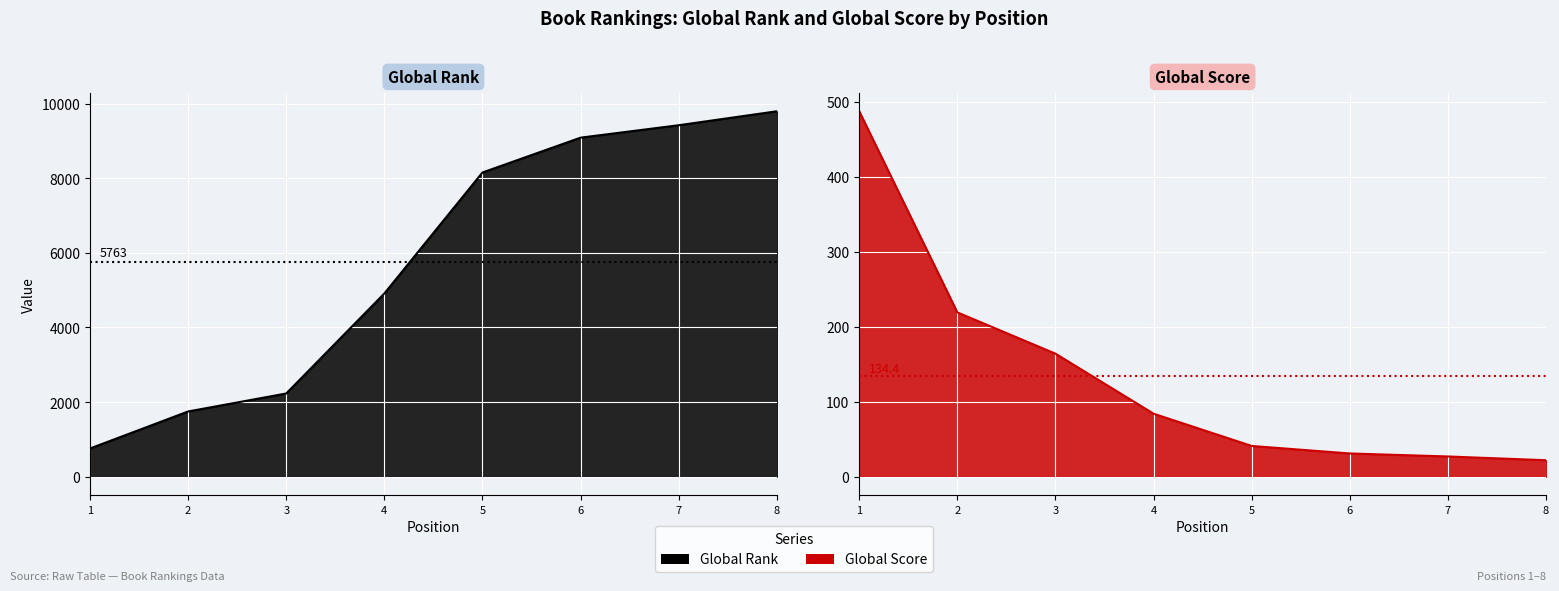

What are all the series names shown in the legend?

Global Rank, Global Score